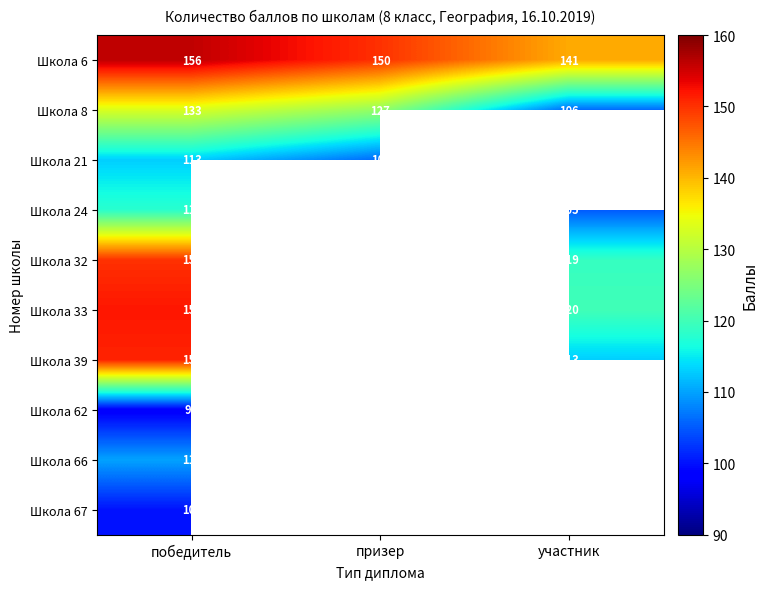

What is the difference between the Школа 8 values at участник and победитель?

27